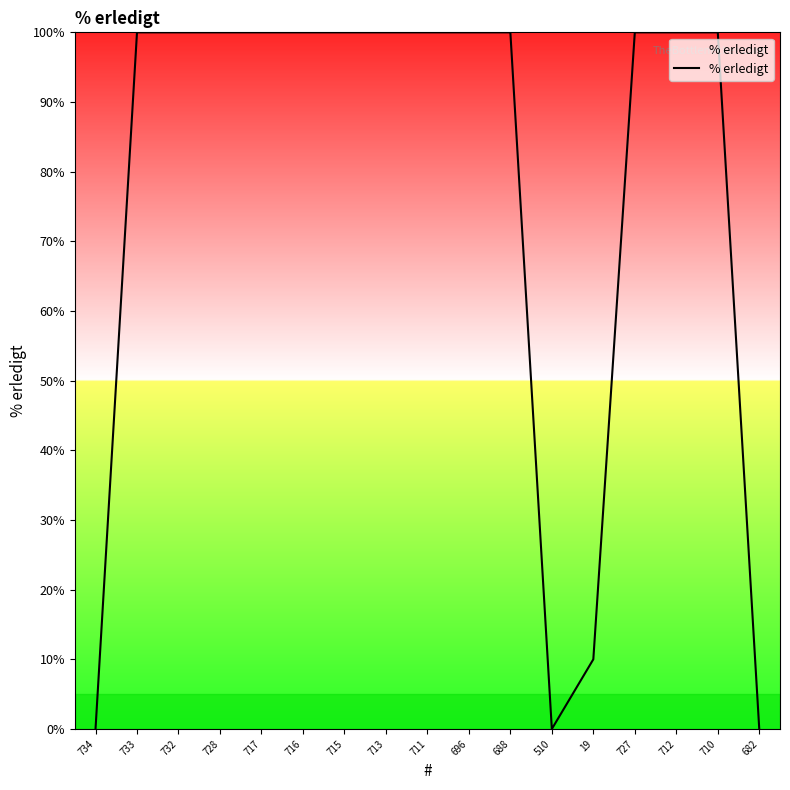

Approximately how many times larger is the value at 712 compared to 727?

1.0